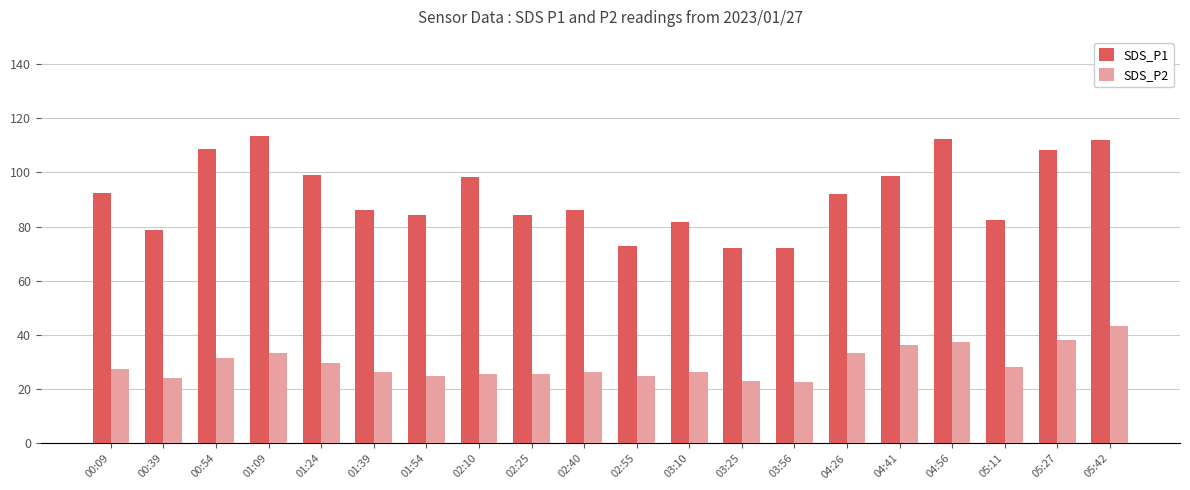

At which label does SDS_P1 first exceed 92?

00:09